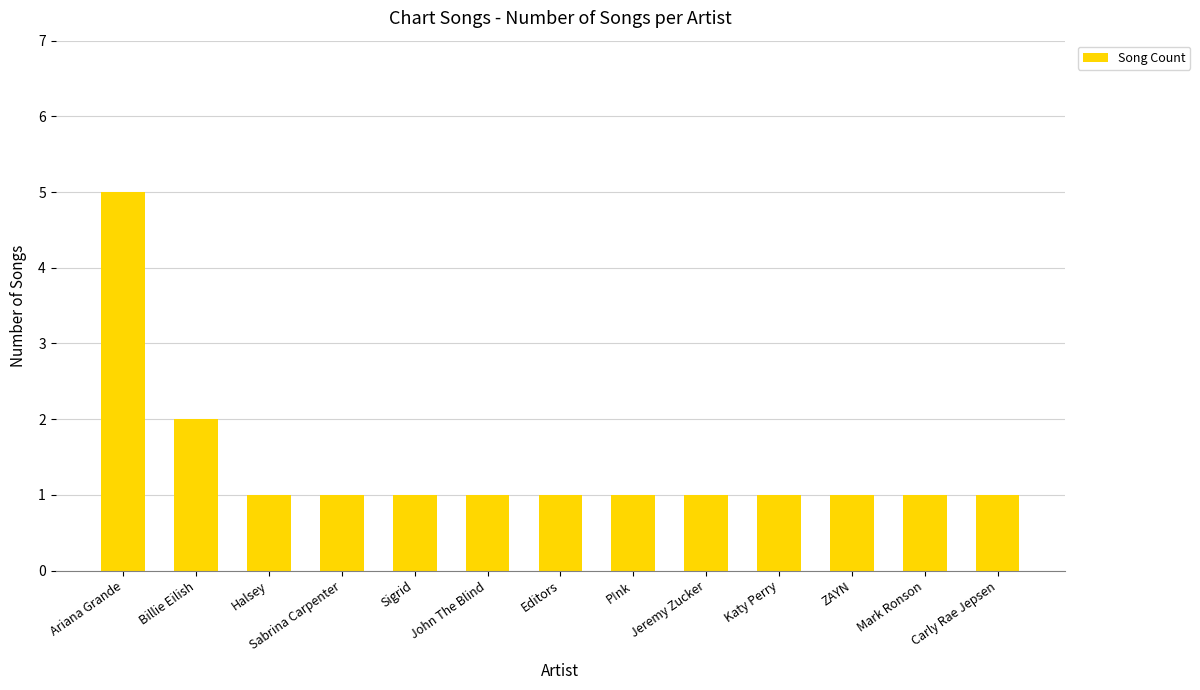

What is the ratio of the value at Jeremy Zucker to the value at Billie Eilish?

0.5